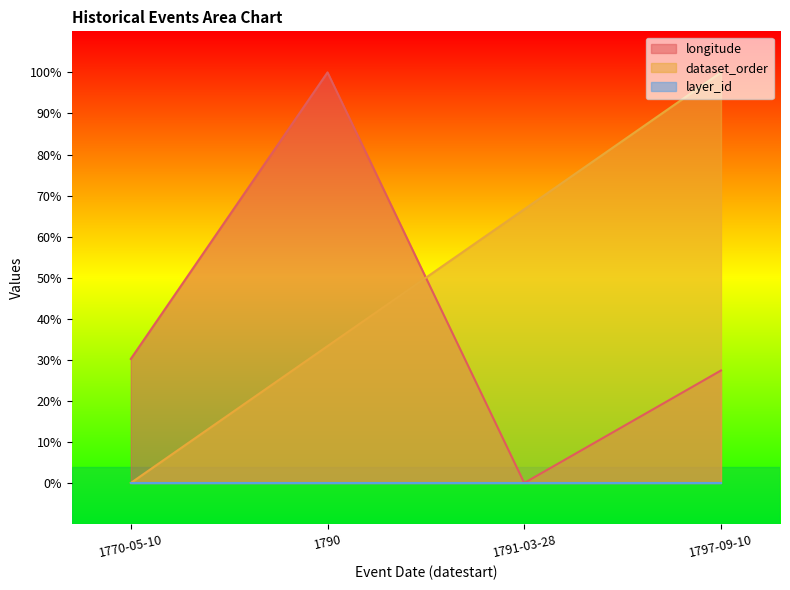

Which series ends up on top after the final intersection of dataset_order and longitude?

dataset_order